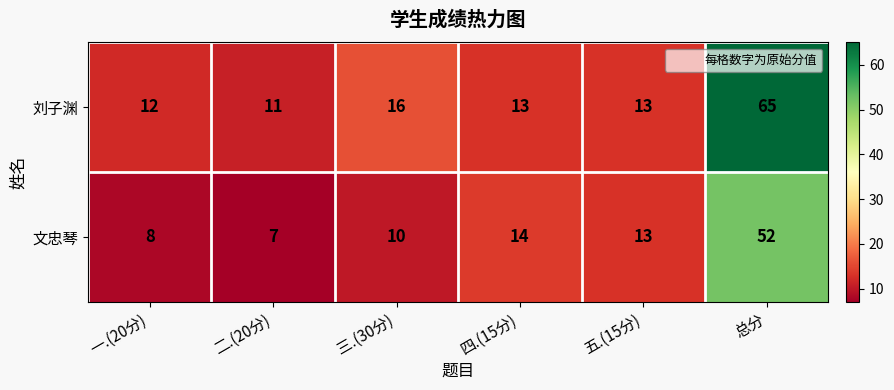

What is the lowest value of the 刘子渊 series?

11